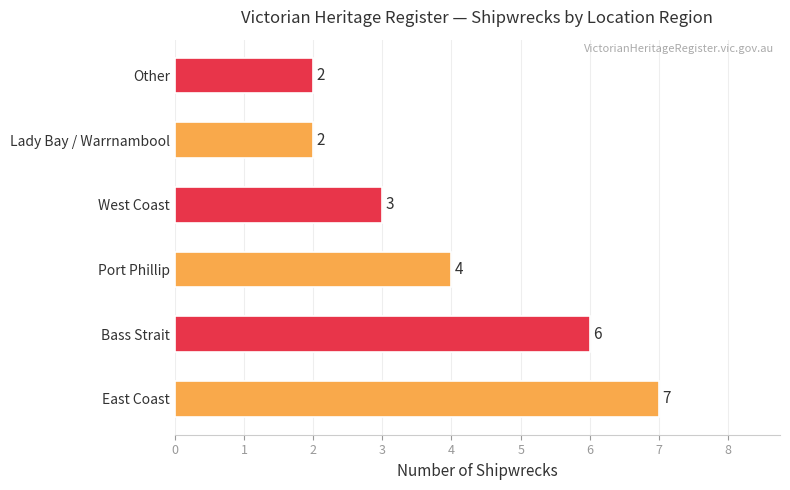

Count the number of categories in the chart.

6